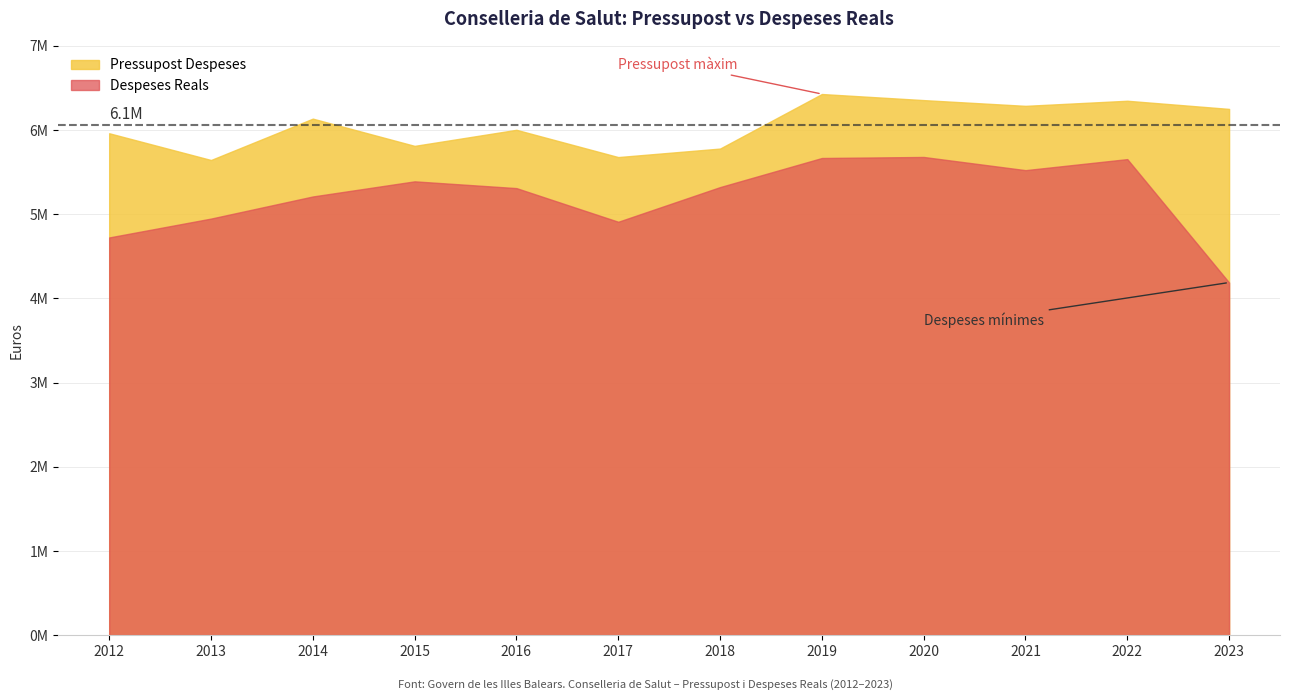

What is the sum of the Pressupost Despeses values at 2018 and 2013?

11421523.0